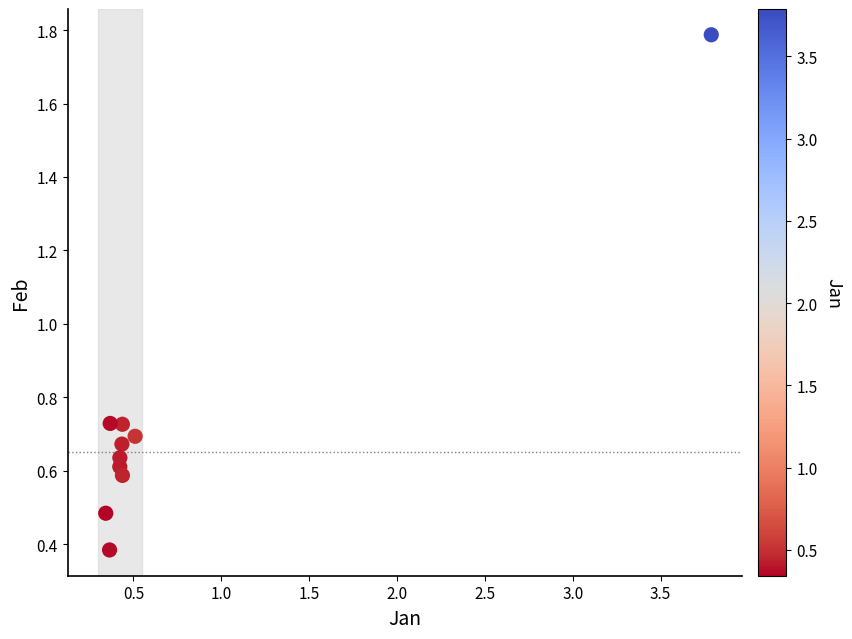

What is the range of Y values (max minus min)?

1.4